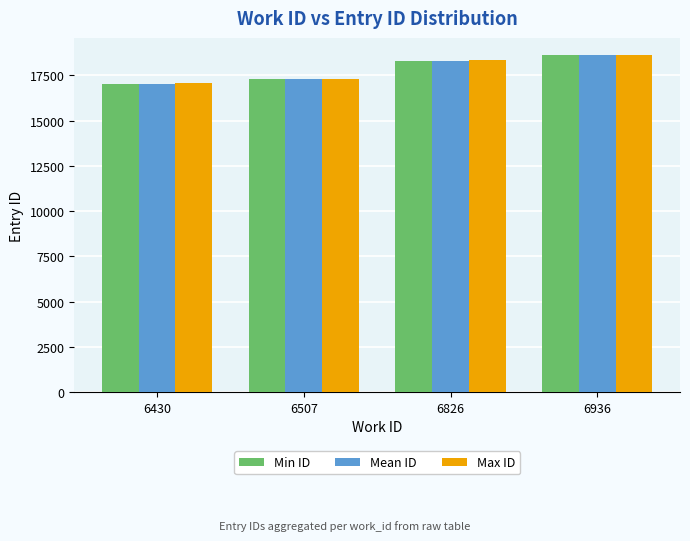

Rank the series by their average value, from lowest to highest.

Min ID, Mean ID, Max ID